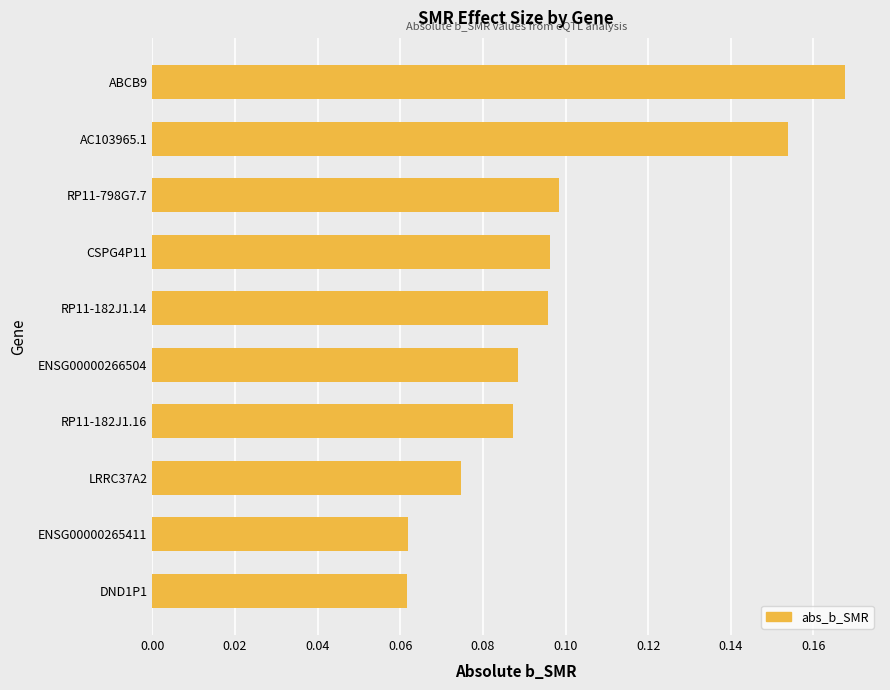

Is it true that the value at ENSG00000266504 is 0.1?

True